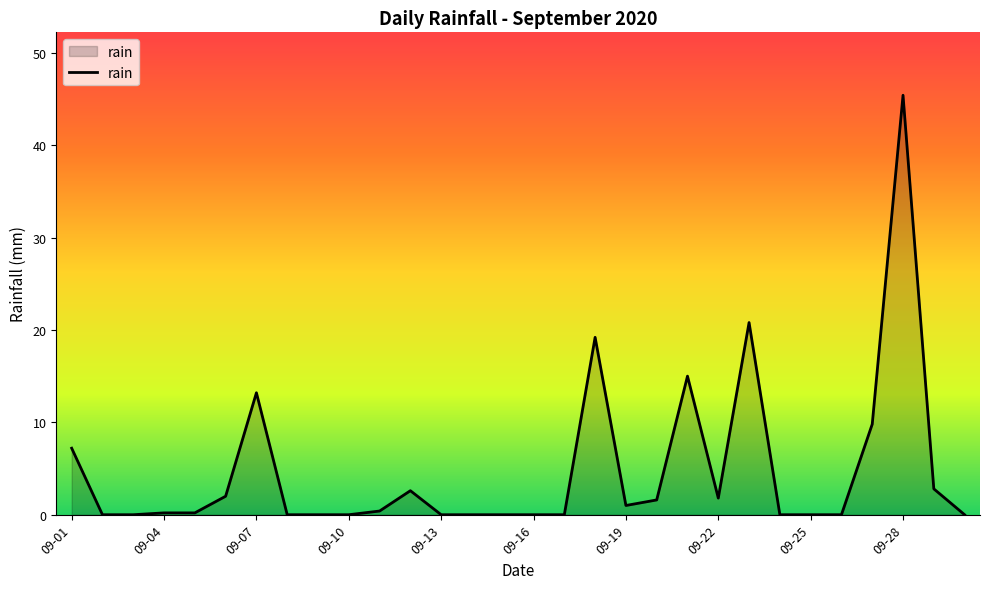

What is the difference between the maximum and minimum values?

45.4